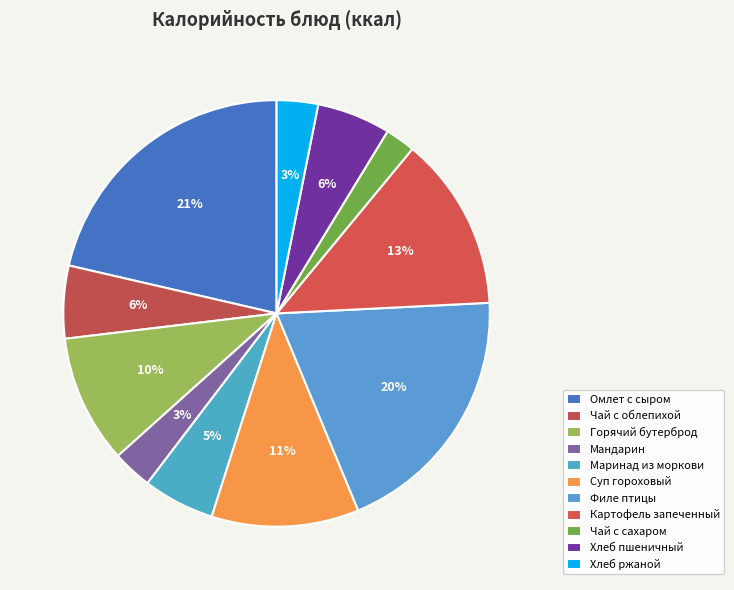

Which slice is the largest?

Омлет с сыром